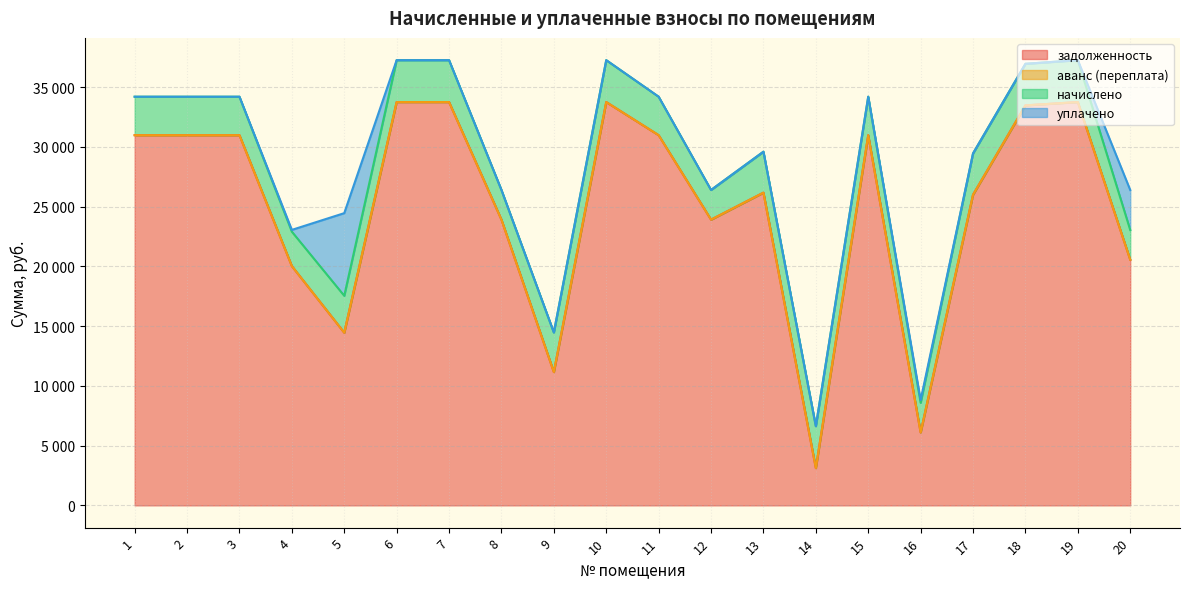

How many interior local valleys does the задолженность series have?

5